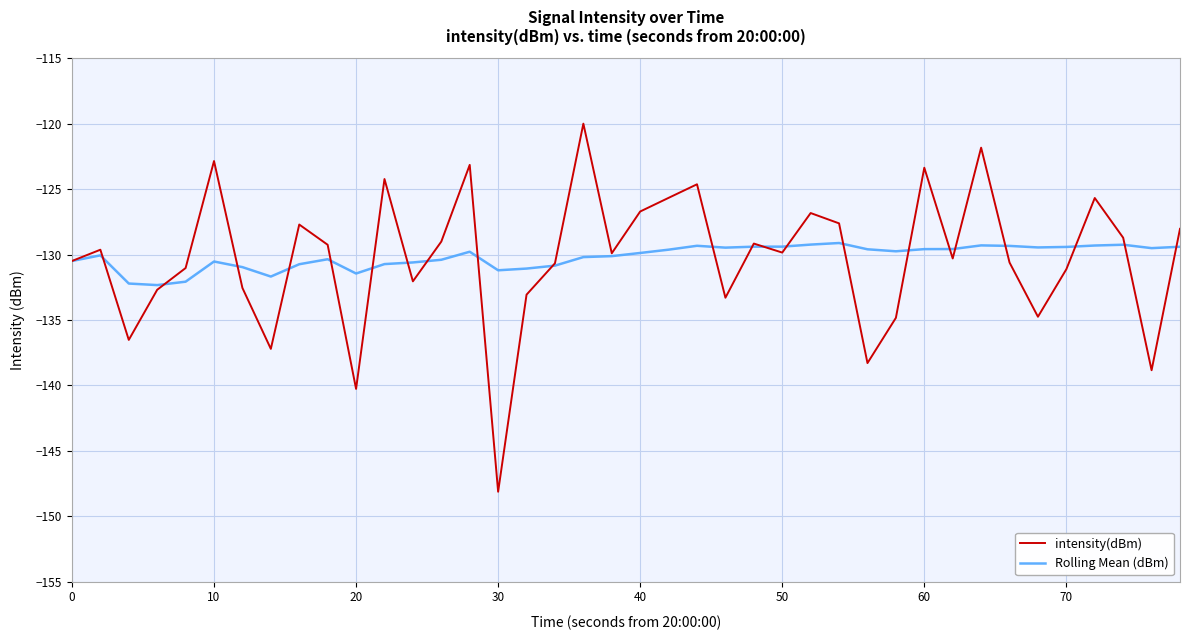

In intensity(dBm), how many points are higher than both neighbors (excluding endpoints)?

12